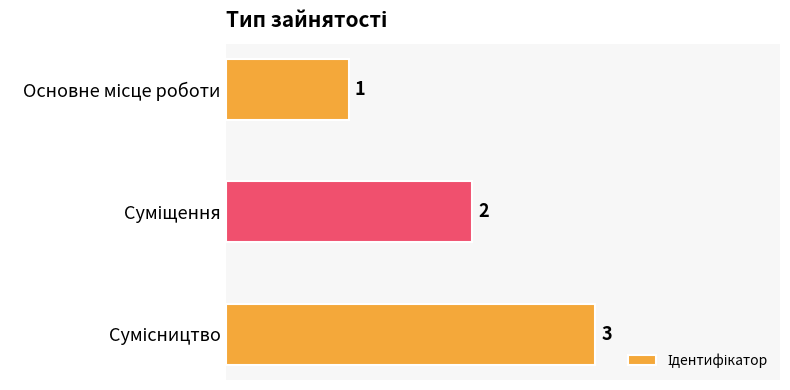

What is the difference between the maximum and minimum values?

2